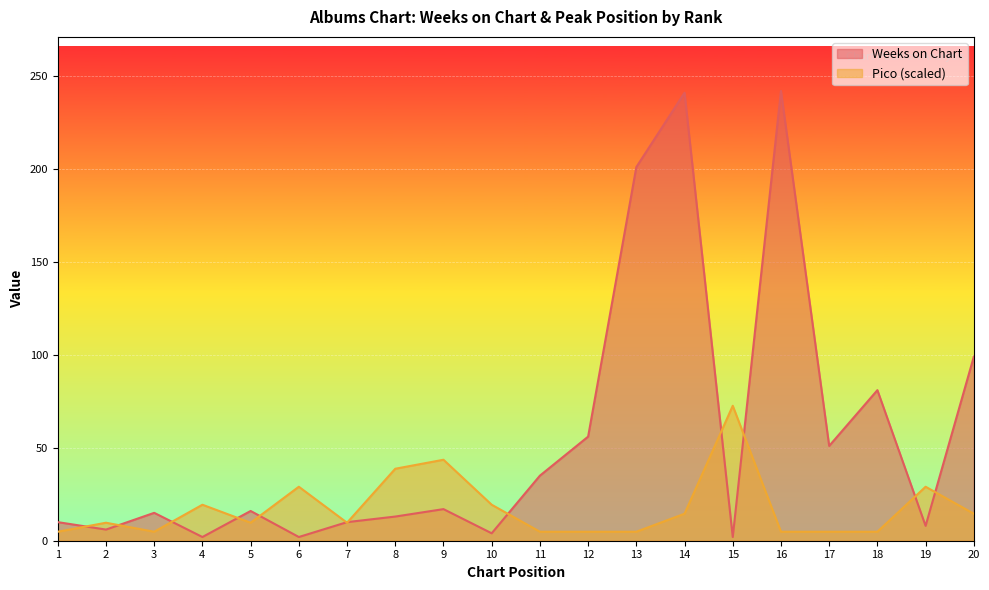

Where do Pico and Weeks on Chart first cross each other?

1 and 2